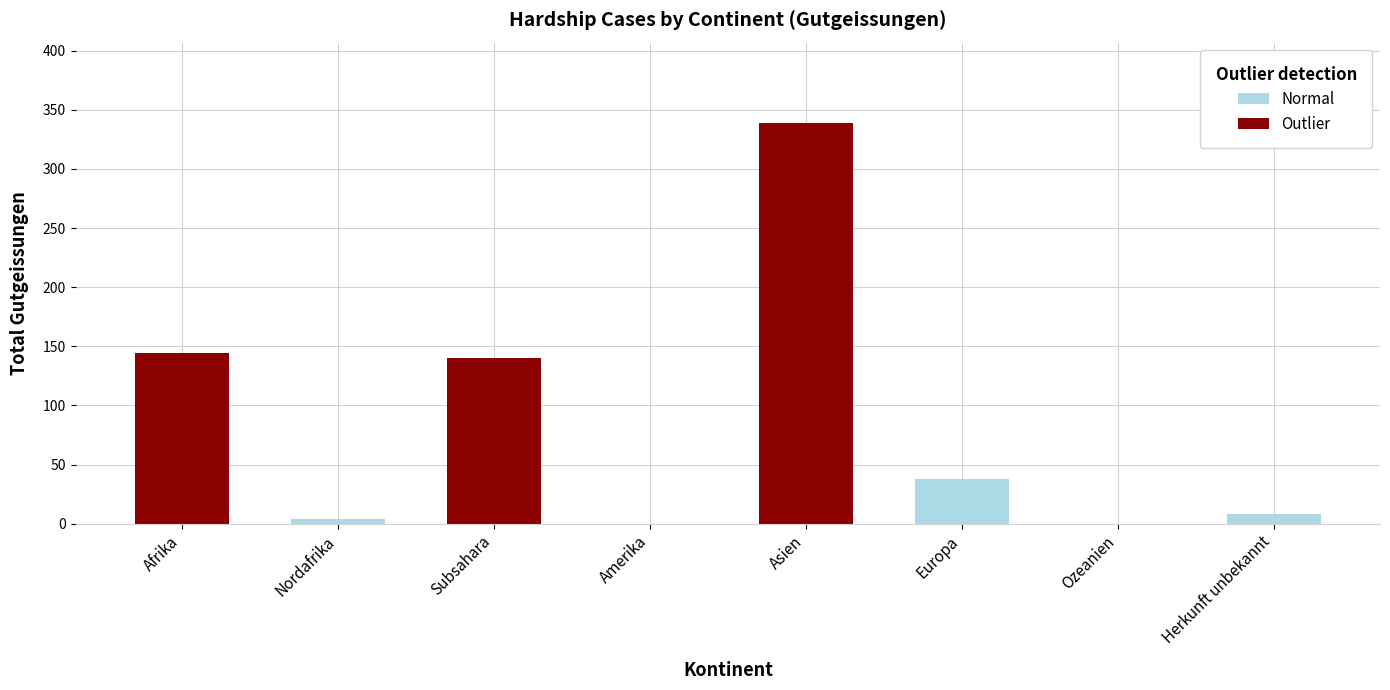

What is the spread (max minus min) of values at Europa?

37